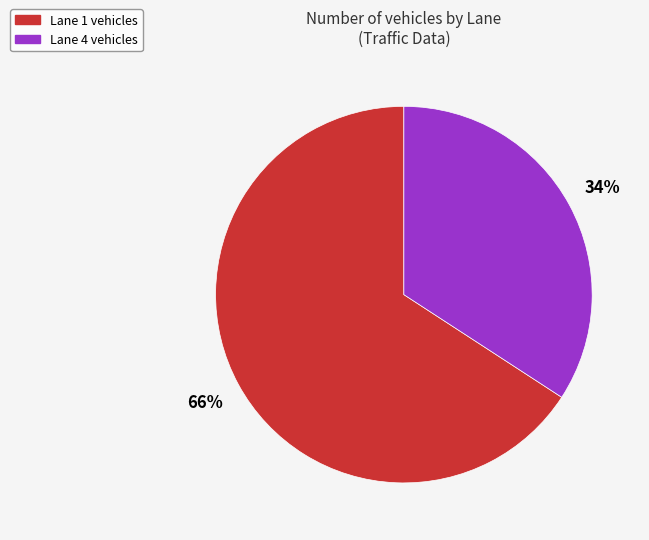

Is there any slice that represents more than half of the pie?

Yes